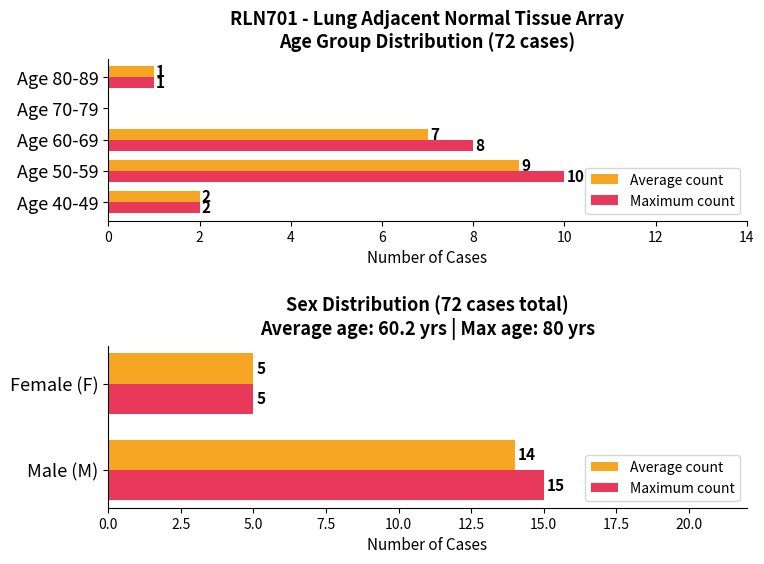

Which series has the largest total across all categories?

Maximum count